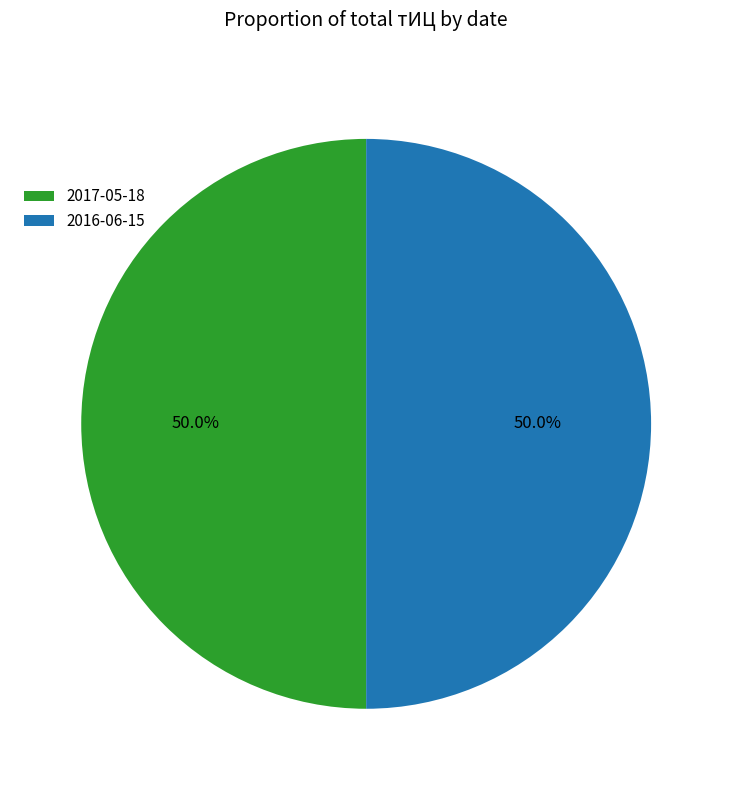

What is the ratio of the value at 2016-06-15 to the value at 2017-05-18?

1.0